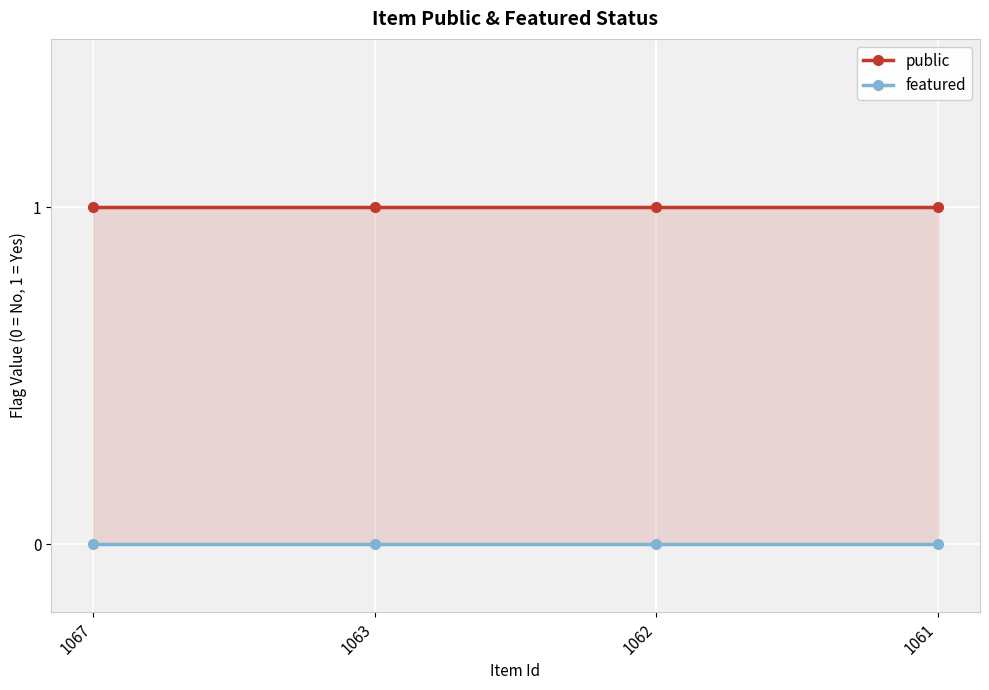

True or false: public and featured cross at least once.

False